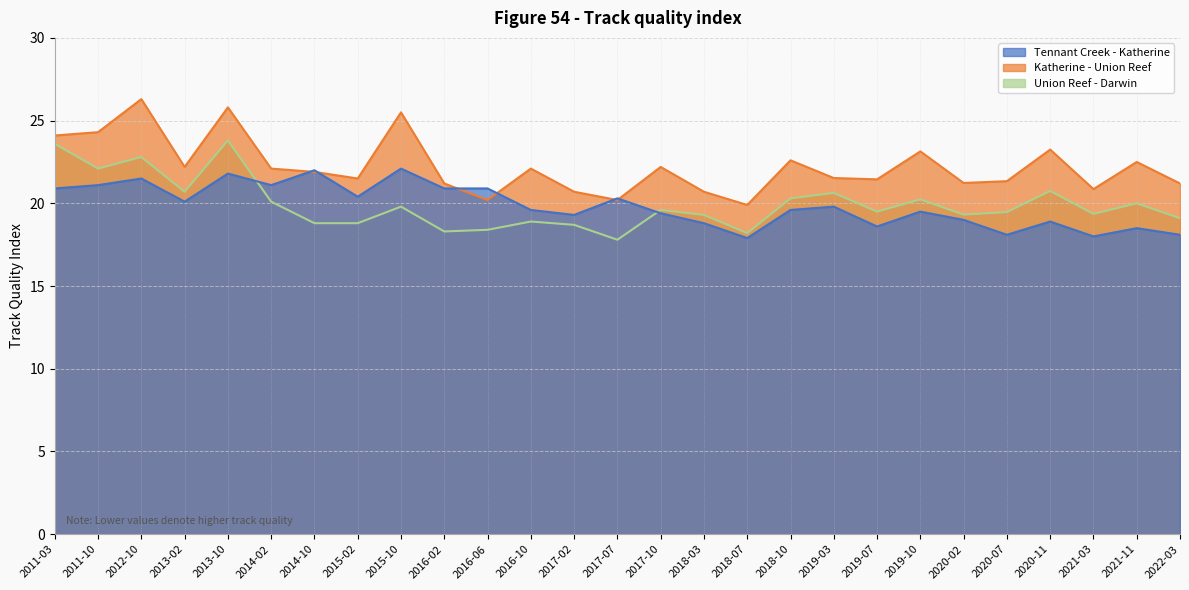

What position from the right is 2016-10?

16